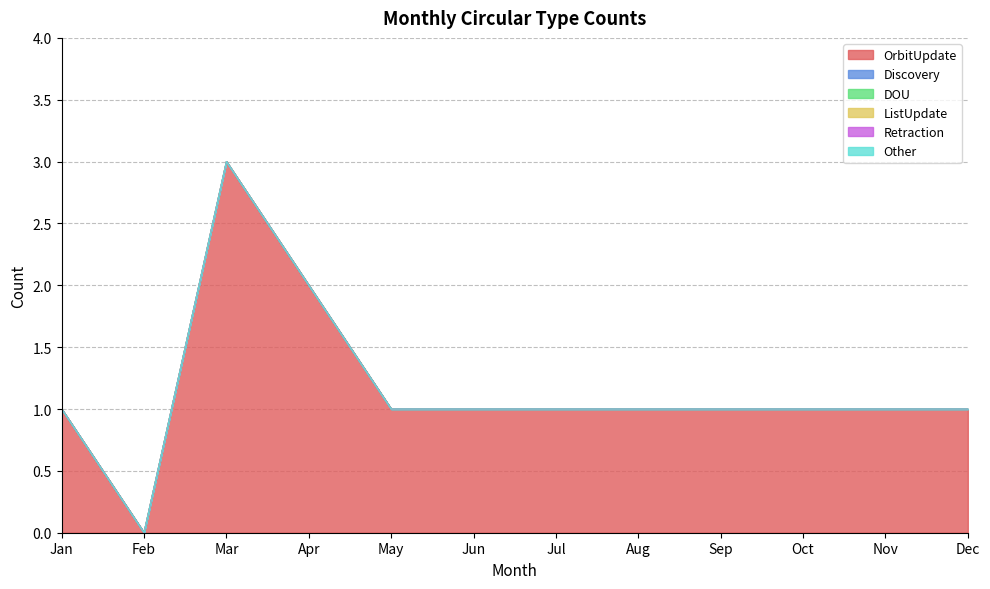

True or false: Retraction has a value of 0 at Jul.

True